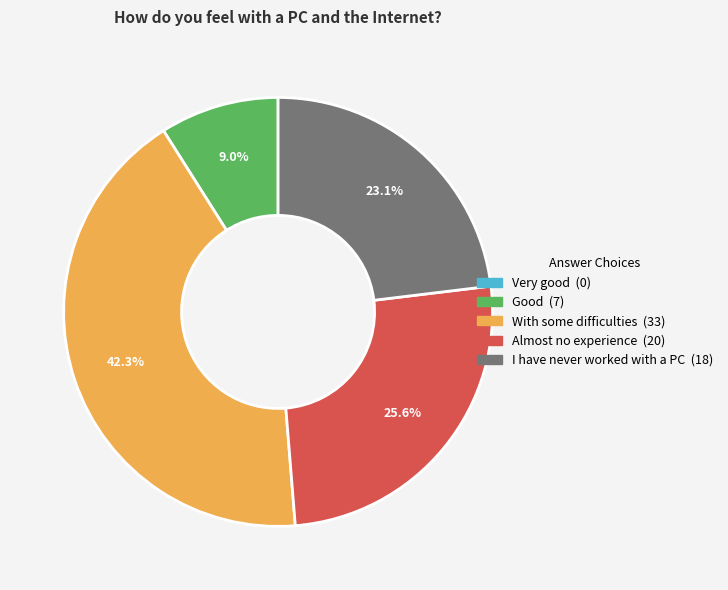

Which category has the biggest portion of the pie?

With some difficulties